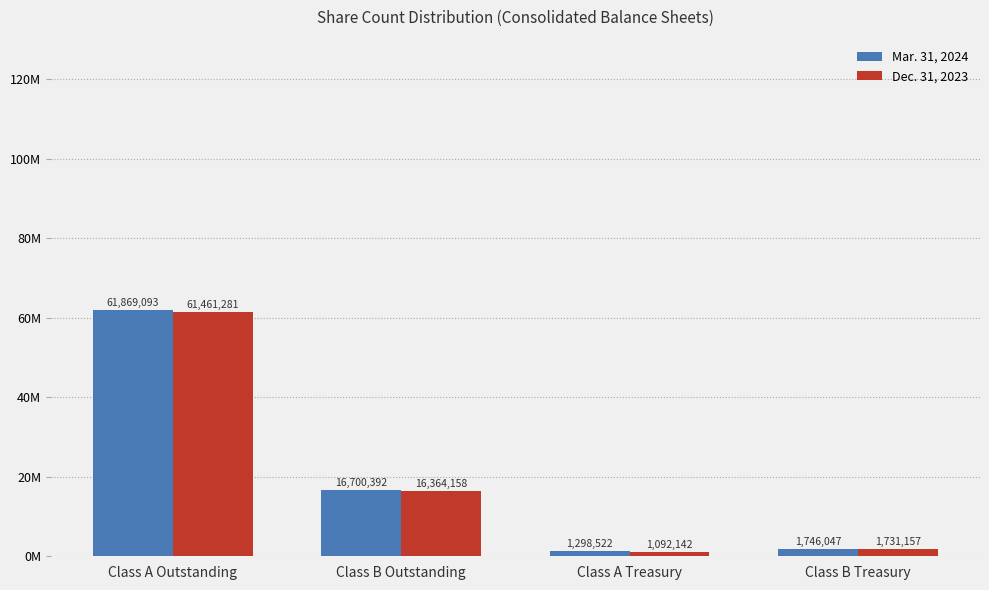

What is the minimum value for Mar. 31, 2024?

1298522